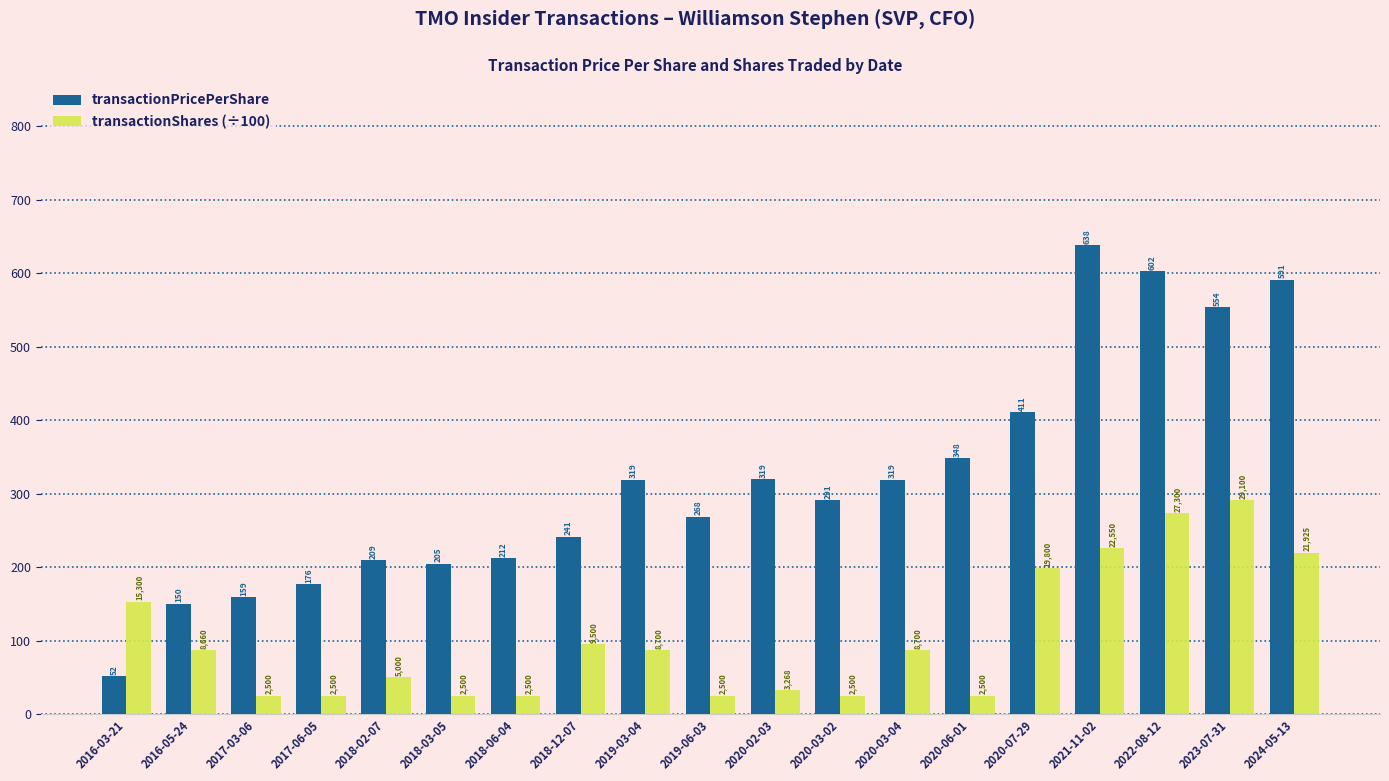

Reading right to left, what are all the values shown in this chart?

transactionPricePerShare: 2024-05-13=591.3	2023-07-31=553.8	2022-08-12=602.3	2021-11-02=638.1	2020-07-29=410.8	2020-06-01=348.0	2020-03-04=318.5	2020-03-02=291.0	2020-02-03=319.1	2019-06-03=268.3	2019-03-04=318.5	2018-12-07=241.4	2018-06-04=212.0	2018-03-05=204.6	2018-02-07=209.3	2017-06-05=176.3	2017-03-06=158.7	2016-05-24=150.3	2016-03-21=51.7
transactionShares (÷100): 2024-05-13=219.2	2023-07-31=291.0	2022-08-12=273.0	2021-11-02=225.5	2020-07-29=198.0	2020-06-01=25.0	2020-03-04=87.0	2020-03-02=25.0	2020-02-03=32.7	2019-06-03=25.0	2019-03-04=87.0	2018-12-07=95.0	2018-06-04=25.0	2018-03-05=25.0	2018-02-07=50.0	2017-06-05=25.0	2017-03-06=25.0	2016-05-24=86.6	2016-03-21=153.0